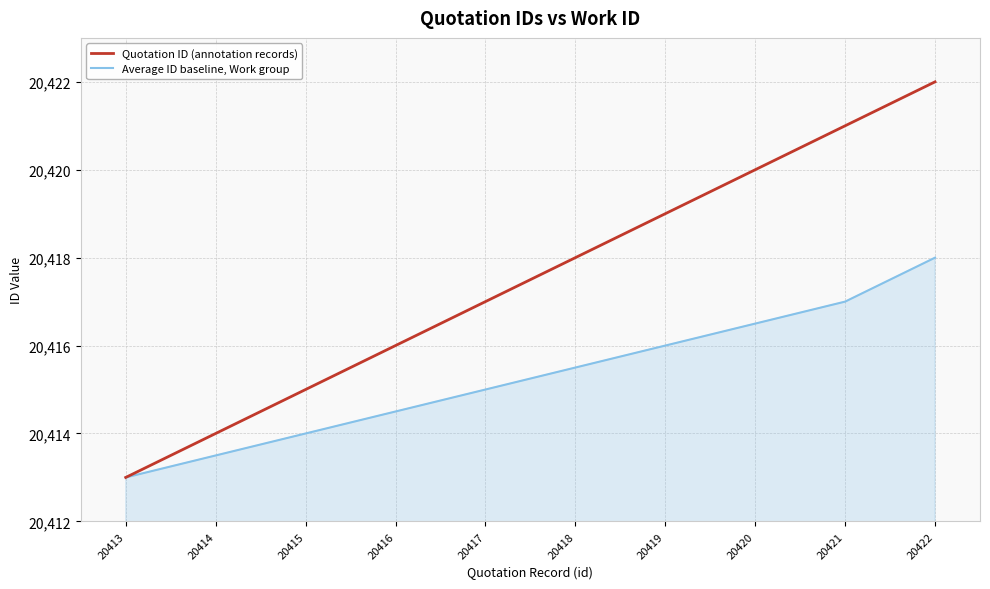

Is the value of Quotation ID (annotation records) at 20414 greater than the value of Average ID baseline, Work group at 20413?

Yes